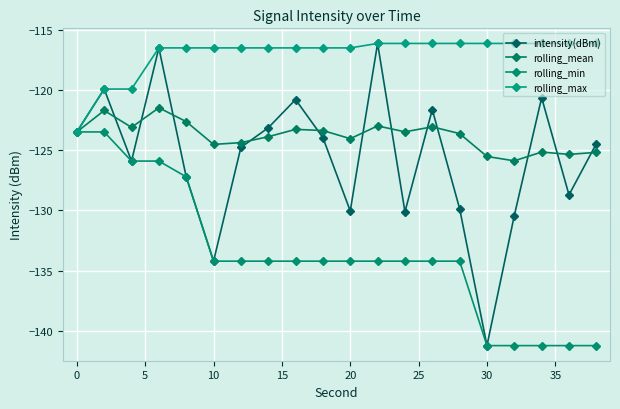

What is the difference between the maximum and minimum values in the rolling_min series?

17.7